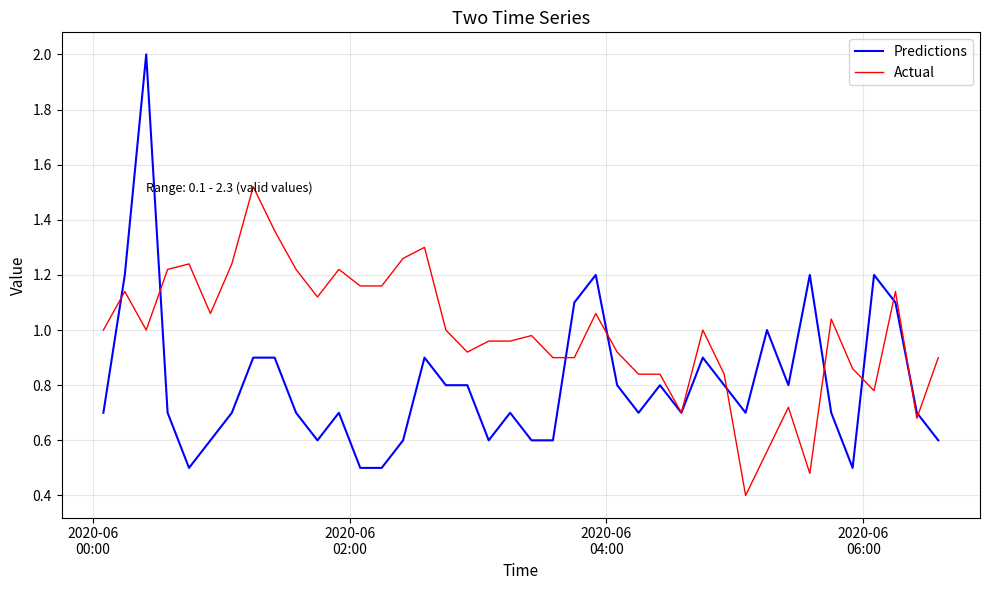

What is the sum of all Predictions values?

32.3